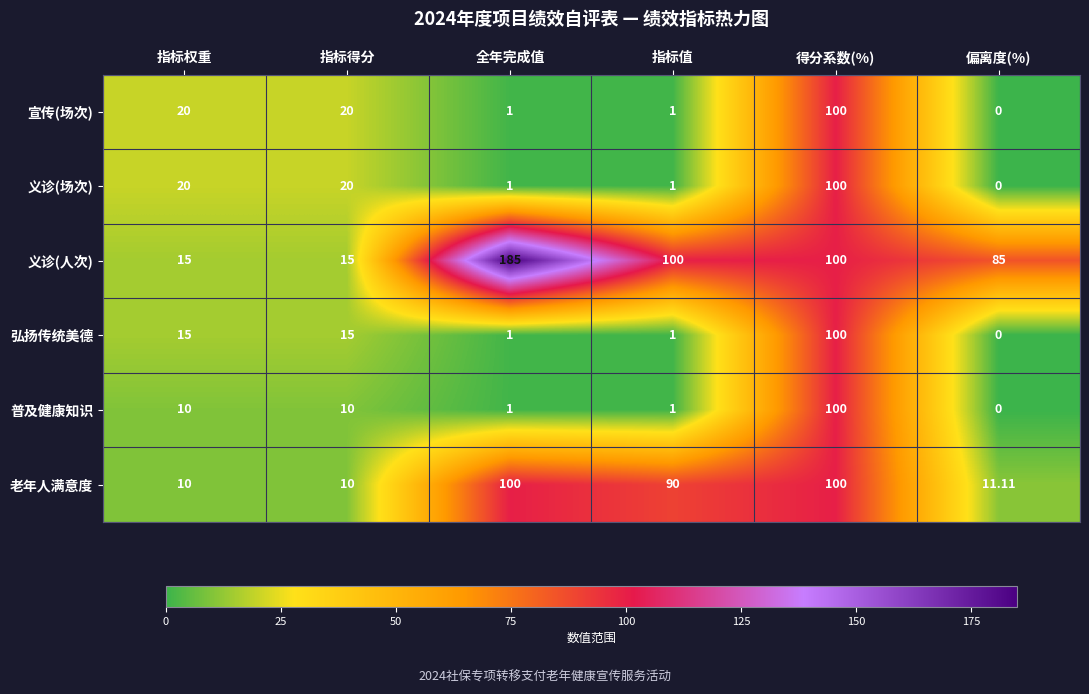

Which series has the largest total across all categories?

义诊(人次)